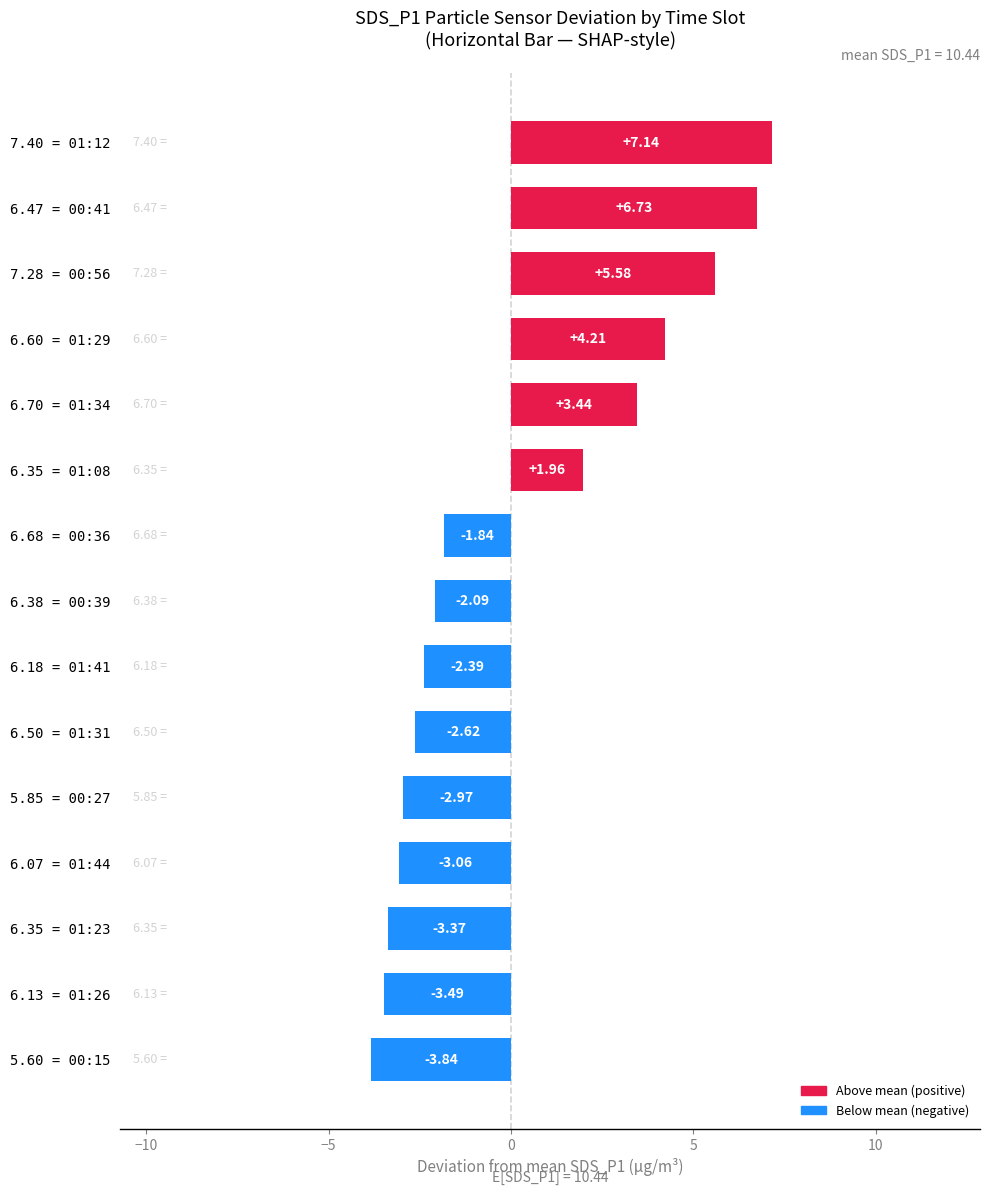

List the labels in order of value, largest first.

7.40 = 01:12, 6.47 = 00:41, 7.28 = 00:56, 6.60 = 01:29, 6.70 = 01:34, 6.35 = 01:08, 6.68 = 00:36, 6.38 = 00:39, 6.18 = 01:41, 6.50 = 01:31, 5.85 = 00:27, 6.07 = 01:44, 6.35 = 01:23, 6.13 = 01:26, 5.60 = 00:15